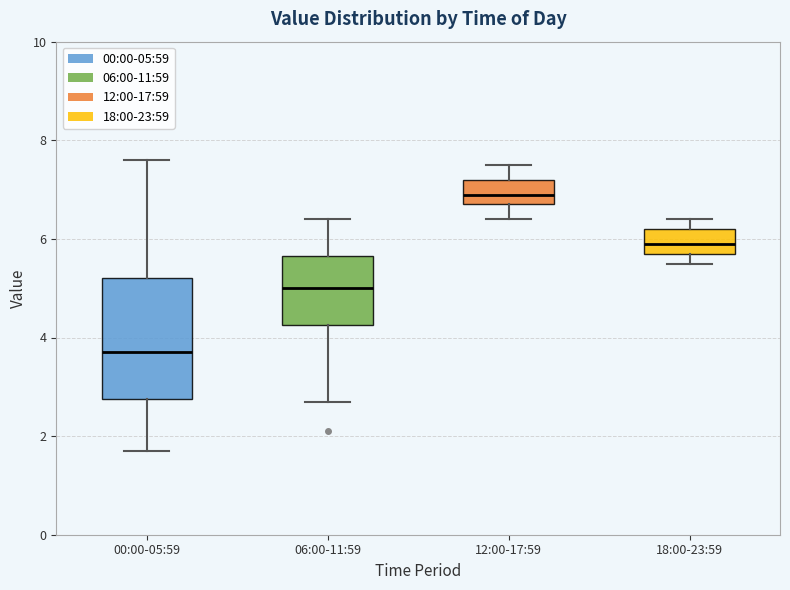

Reading left to right, read every box against the y-axis: the position of its median line, the range the box covers, and the ends of its whiskers. The values are not printed on the chart, so give them approximately, as read against the axis.

00:00-05:59: median 3.8, box 2.8 to 5.2, whiskers 1.8 to 7.6
06:00-11:59: median 5.0, box 4.2 to 5.6, whiskers 2.8 to 6.4
12:00-17:59: median 7.0, box 6.8 to 7.2, whiskers 6.4 to 7.6
18:00-23:59: median 6.0, box 5.8 to 6.2, whiskers 5.6 to 6.4